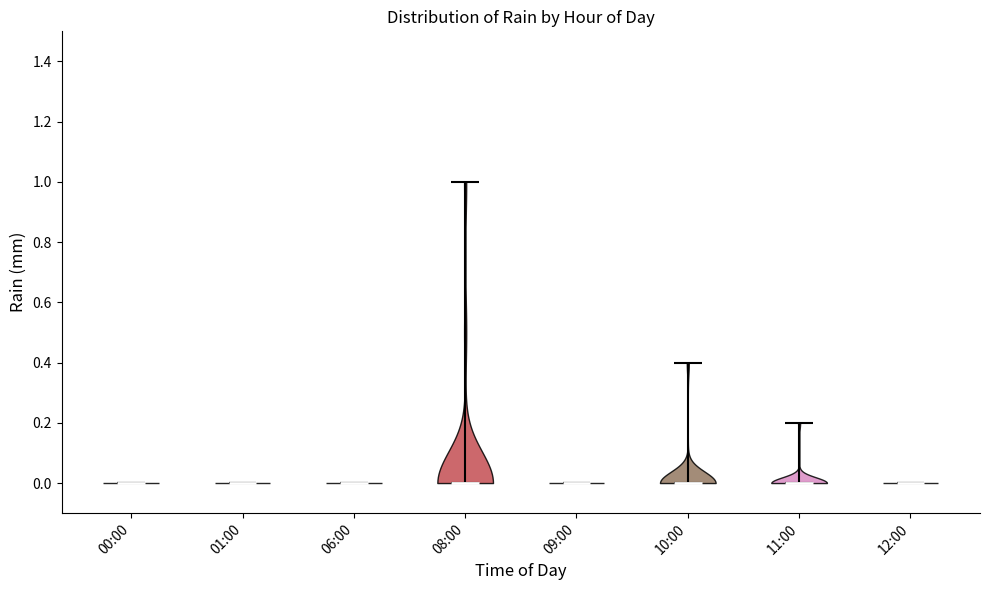

Reading left to right, read every violin against the y-axis: where its median line is, and the lowest and highest points it reaches. The values are not printed on the chart, so give them approximately, as read against the axis.

00:00: median line 0.0, lowest point 0.0, highest point 0.0
01:00: median line 0.0, lowest point 0.0, highest point 0.0
06:00: median line 0.0, lowest point 0.0, highest point 0.0
08:00: median line 0.0, lowest point 0.0, highest point 1.0
09:00: median line 0.0, lowest point 0.0, highest point 0.0
10:00: median line 0.0, lowest point 0.0, highest point 0.4
11:00: median line 0.0, lowest point 0.0, highest point 0.2
12:00: median line 0.0, lowest point 0.0, highest point 0.0